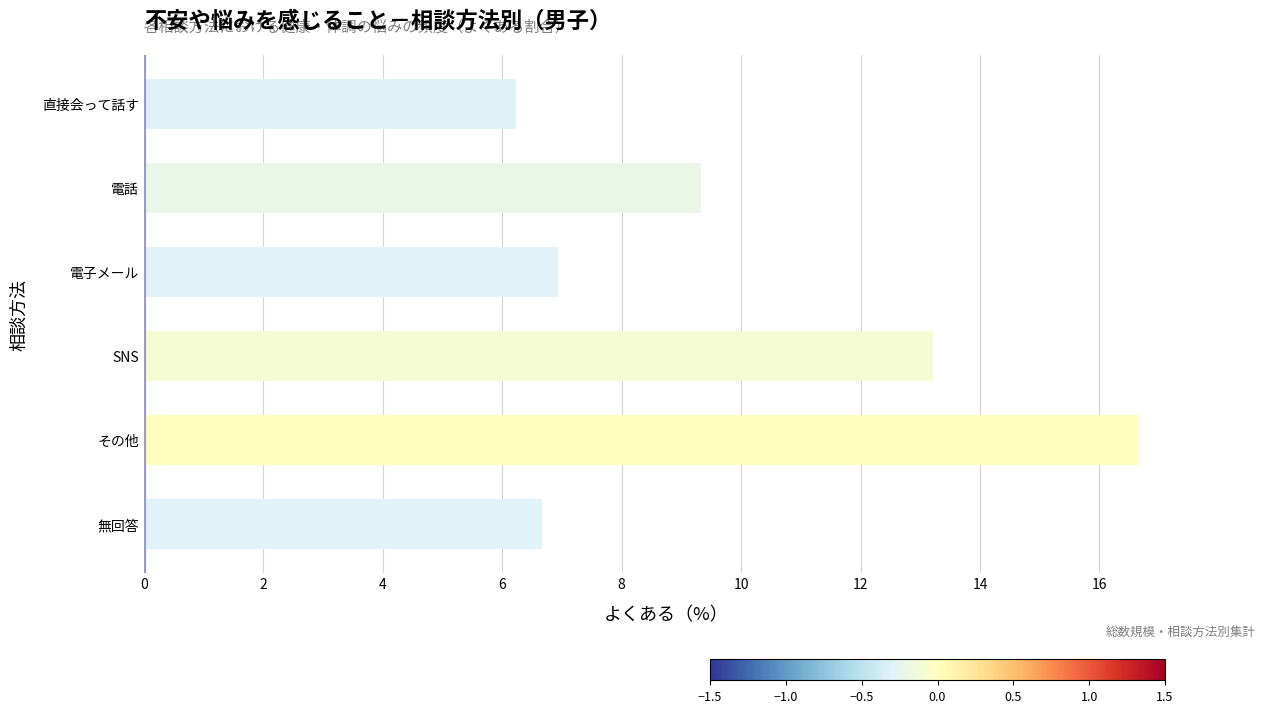

What is the change in value from 電話 to その他?

+7.3